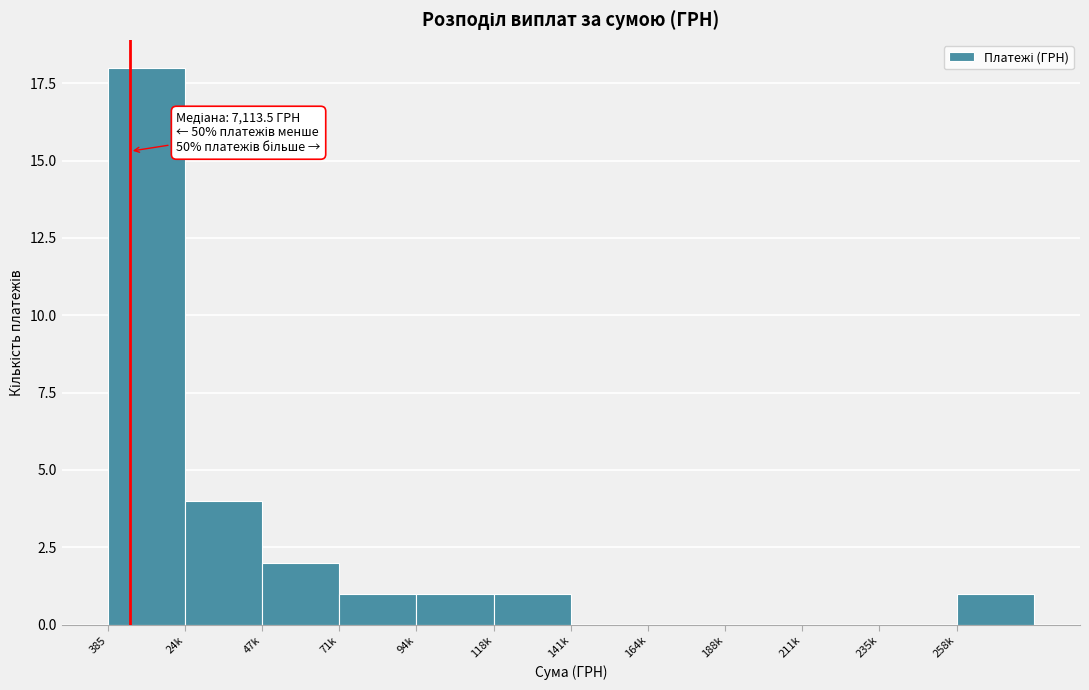

Reading left to right, what are all the values shown in this chart?

385=18	24k=4	47k=2	71k=1	94k=1	118k=1	141k=0	164k=0	188k=0	211k=0	235k=0	258k=1